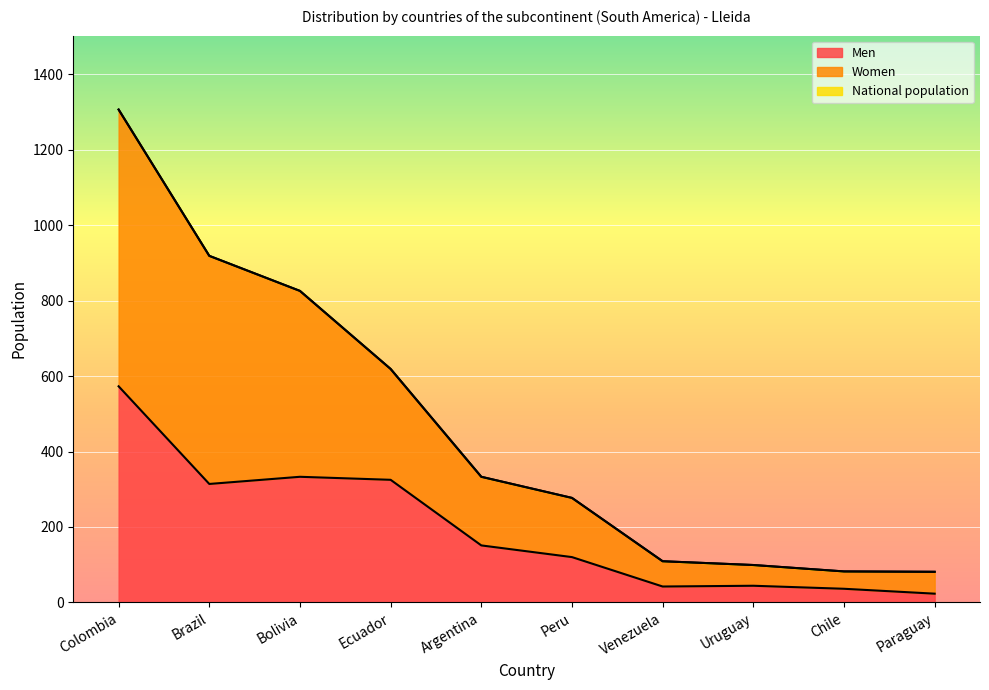

Is it true that National population equals 115 at Paraguay?

False